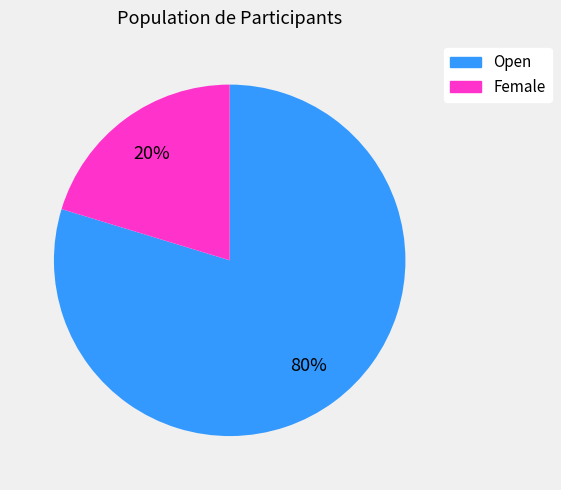

Which has a higher value, Female or Open?

Open